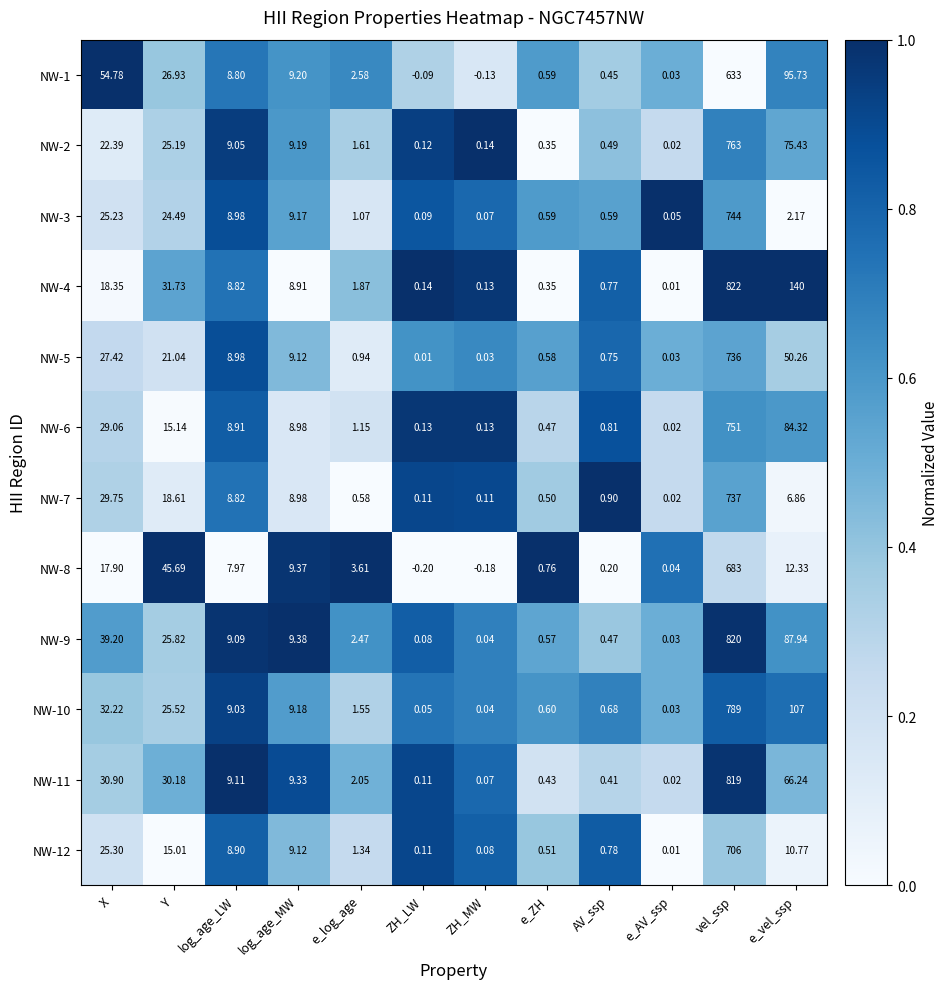

At which category is the sum across all series the highest?

vel_ssp